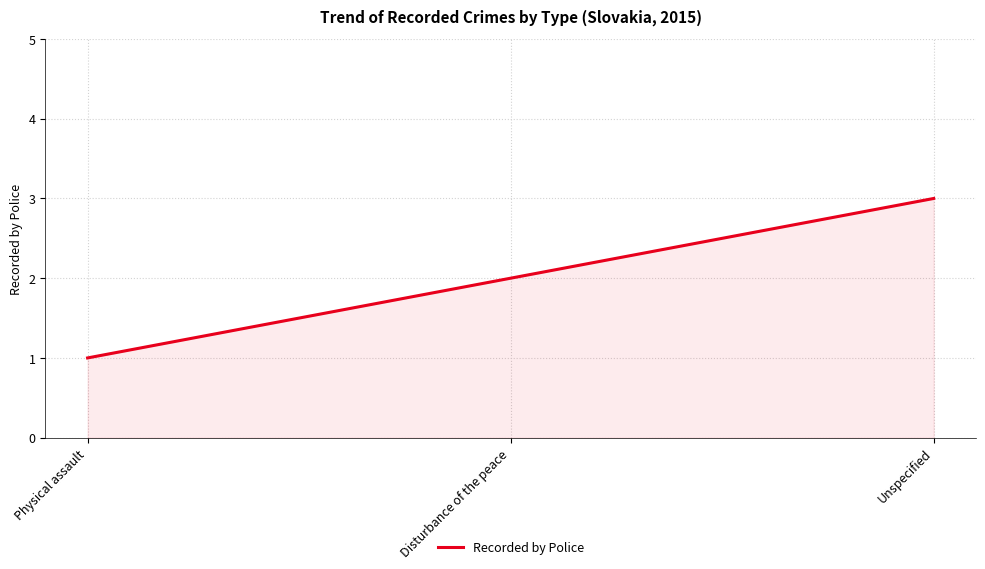

The value at Unspecified is 5. True or false?

False